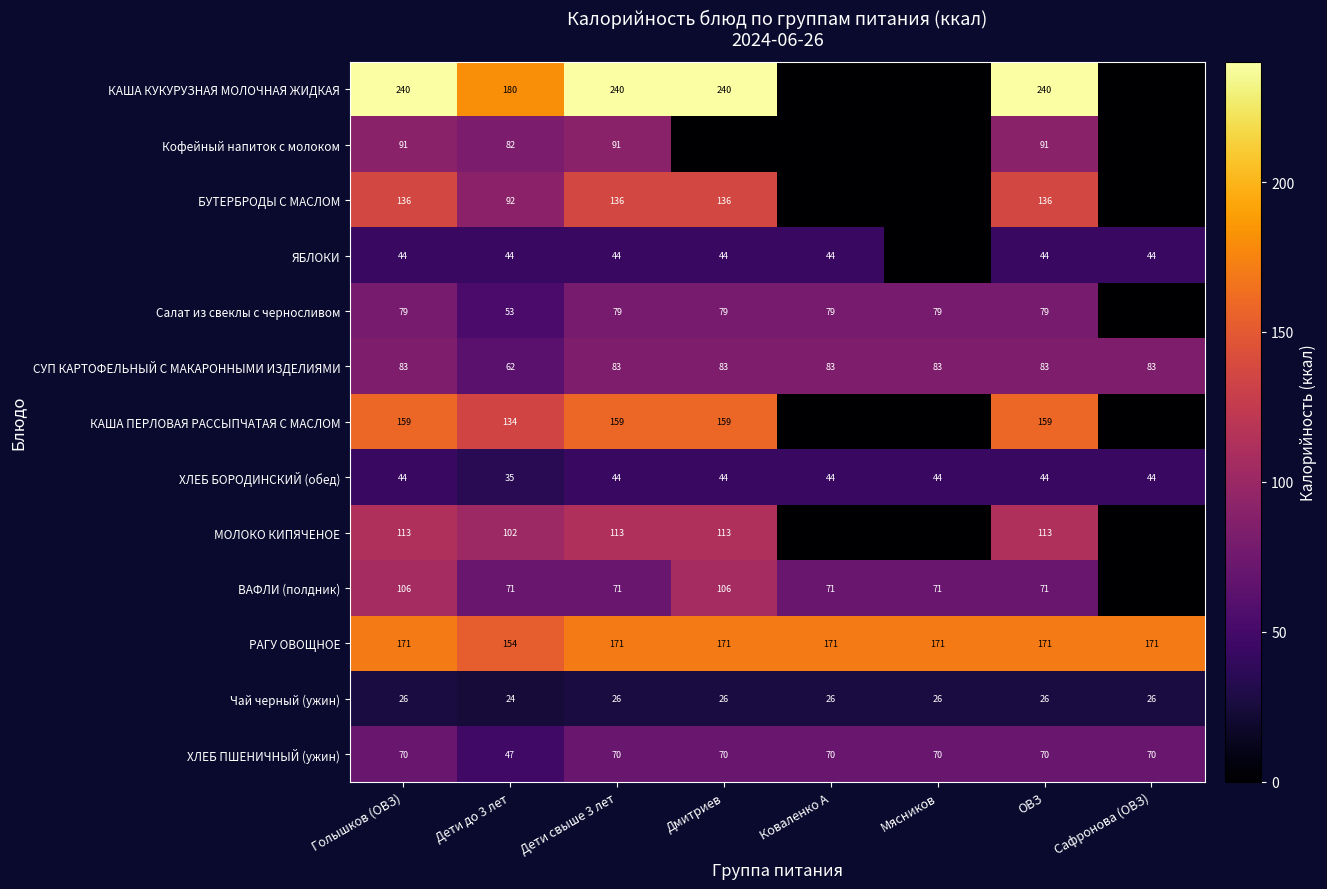

Which has a higher value, Голышков (ОВЗ) or Мясников?

Голышков (ОВЗ)